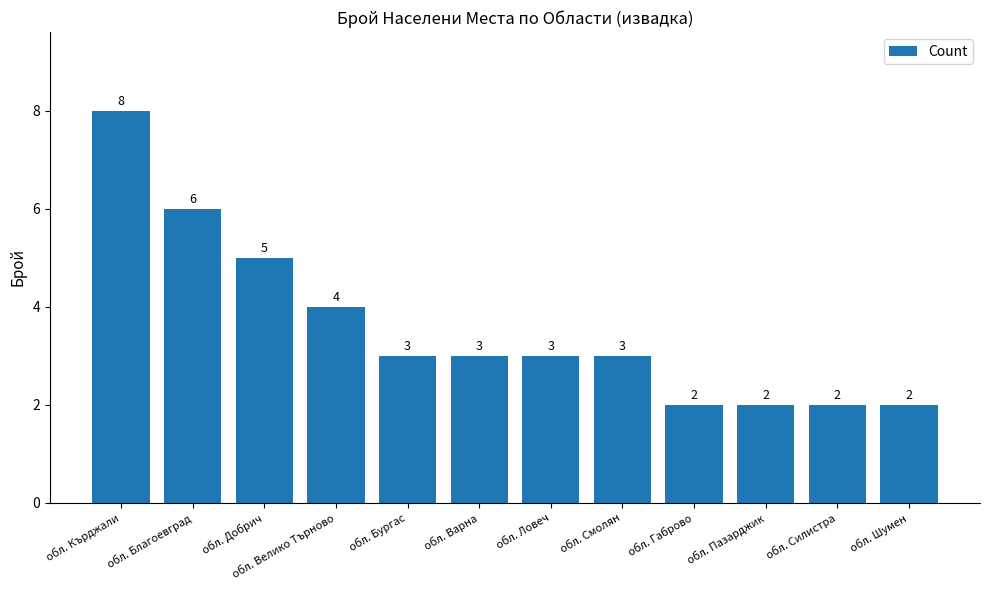

Is it true that the value at обл. Бургас is 5?

False